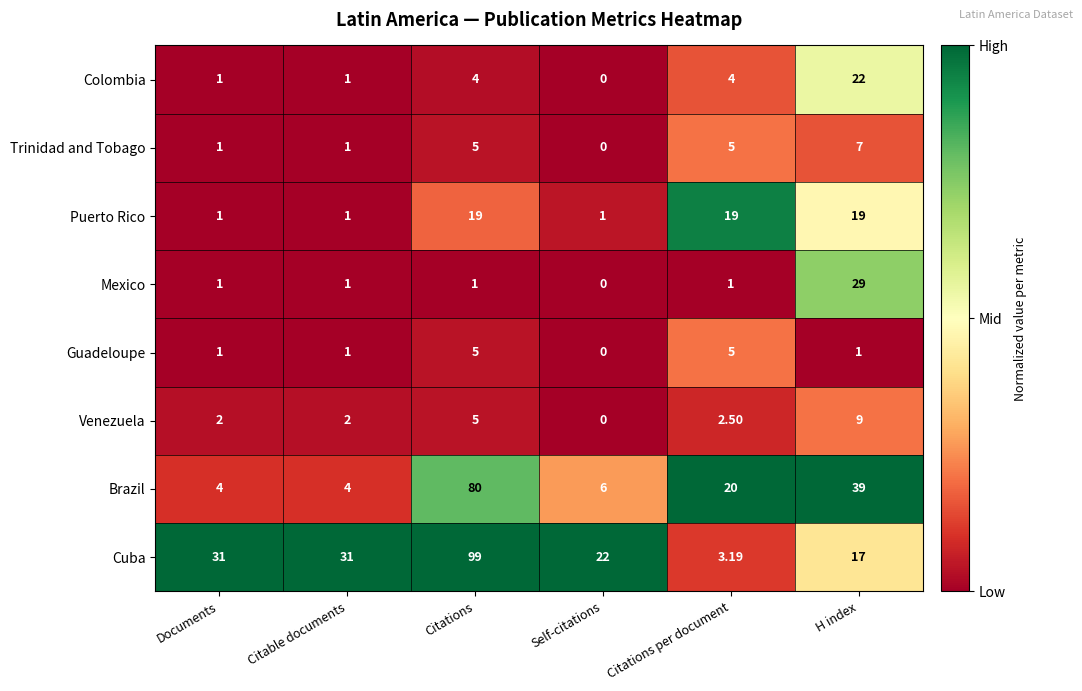

At which category is the sum across all series the highest?

Citations